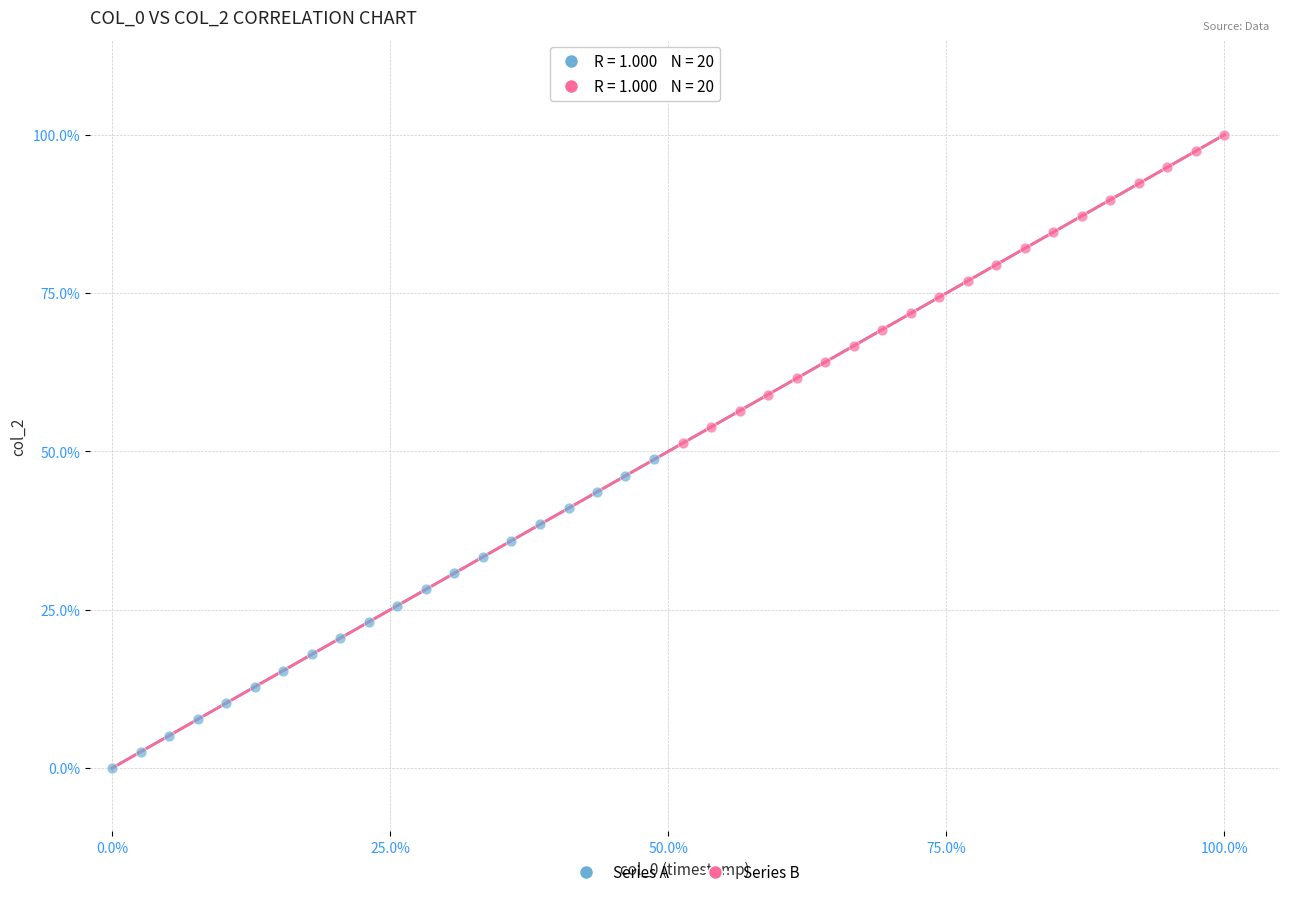

Which series reaches the minimum Y coordinate?

Series A